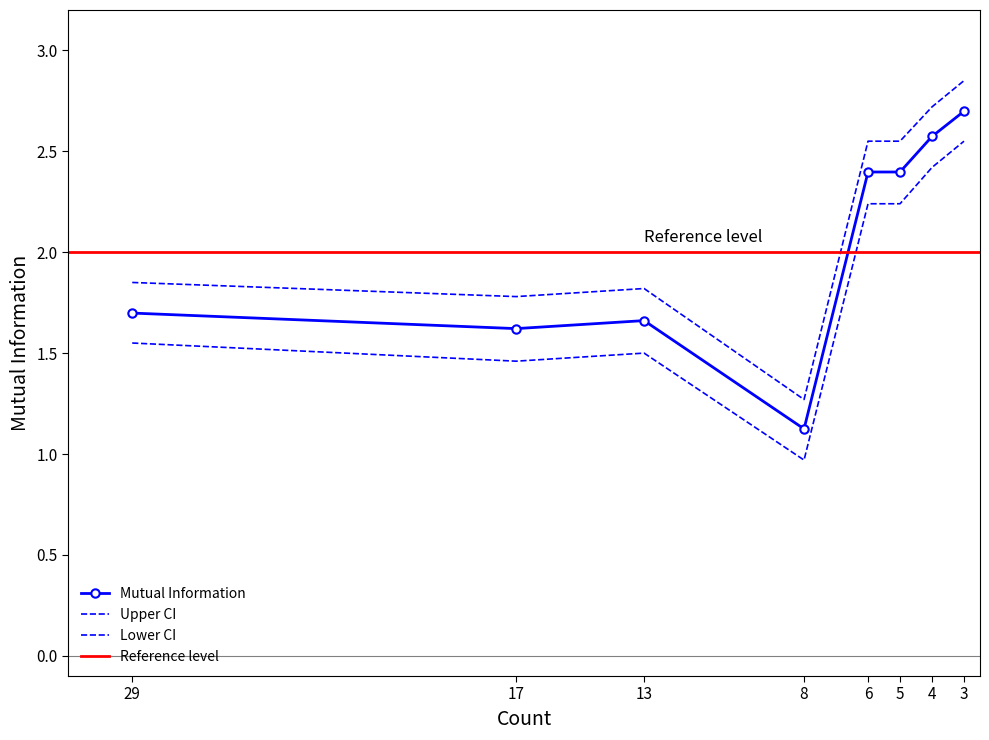

True or false: Mutual Information has a value of 0.6 at 17.

False